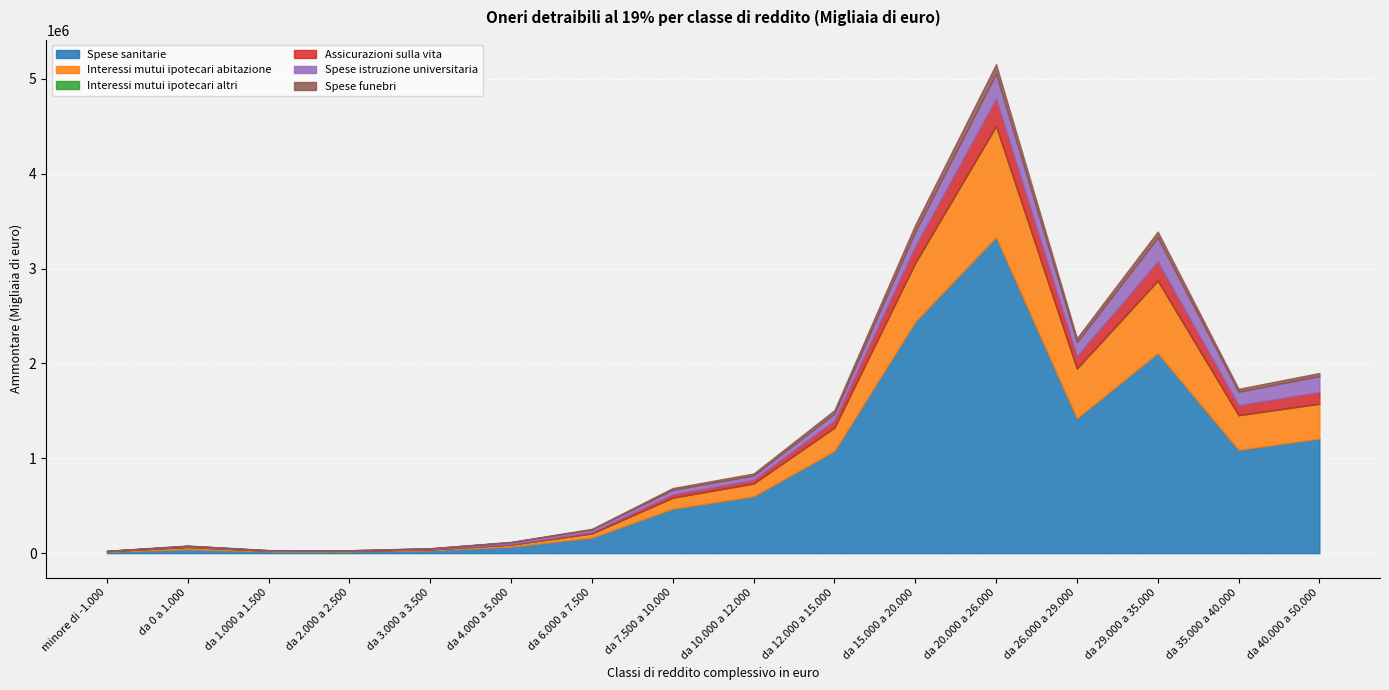

Where is the first local minimum for Assicurazioni sulla vita?

da 2.000 a 2.500